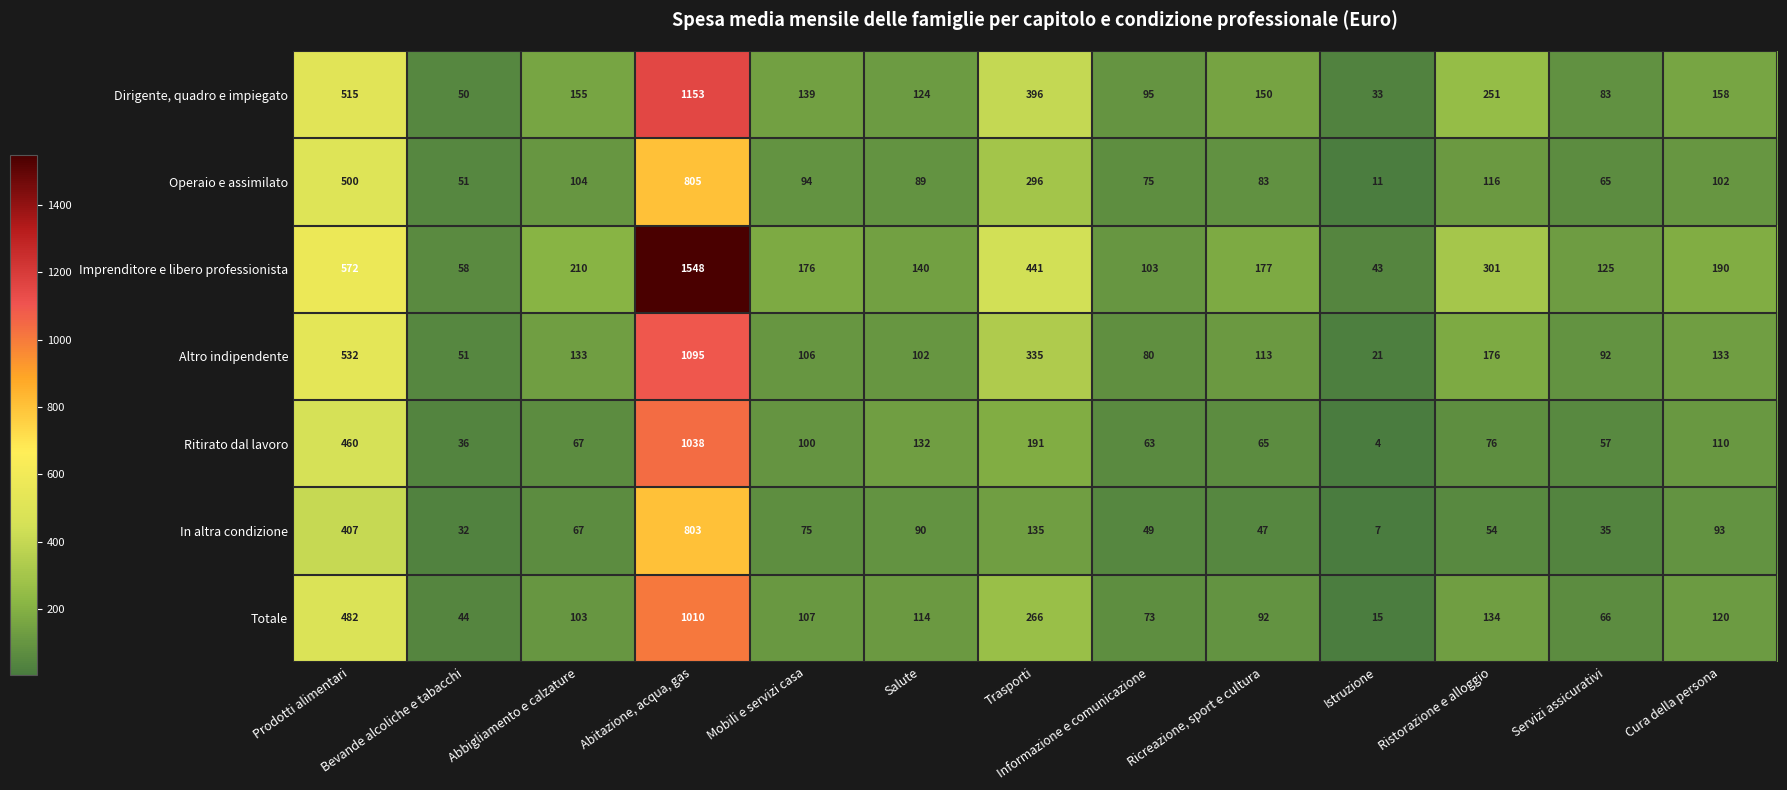

What is the maximum value shown in the chart?

1548